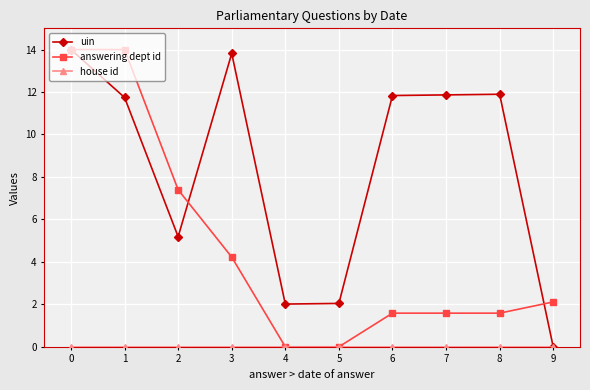

What is the difference between the highest and lowest values at 4?

2.0